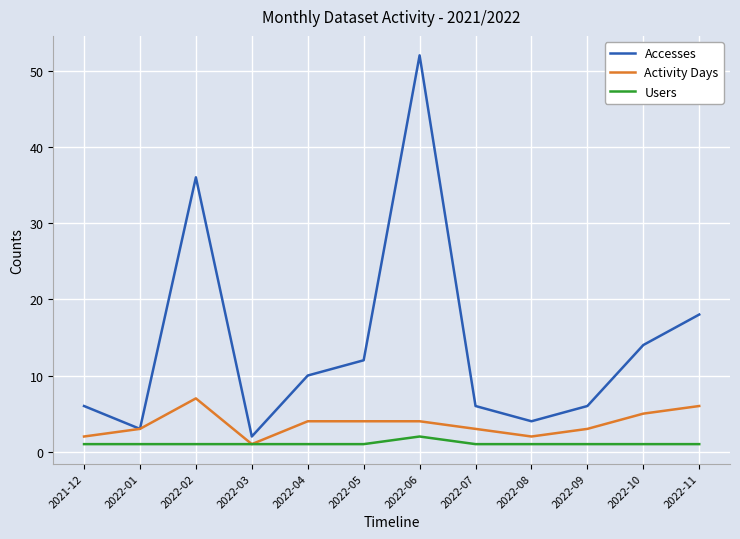

Between 2022-04 and 2022-11, which series saw the biggest shift?

Accesses